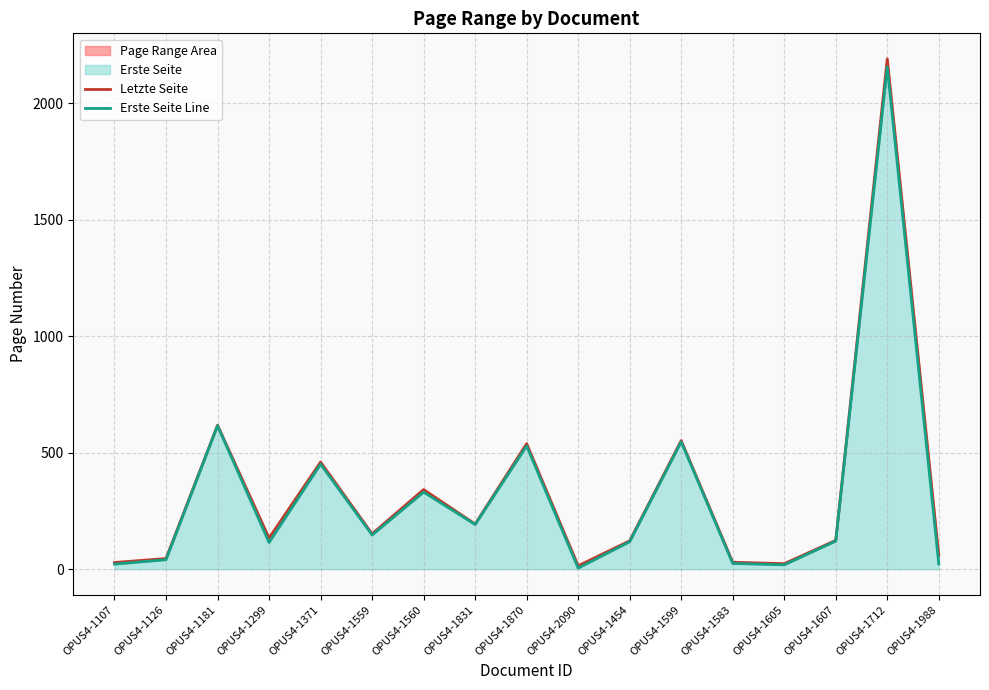

What is the label of the 7th point from the left?

OPUS4-1560